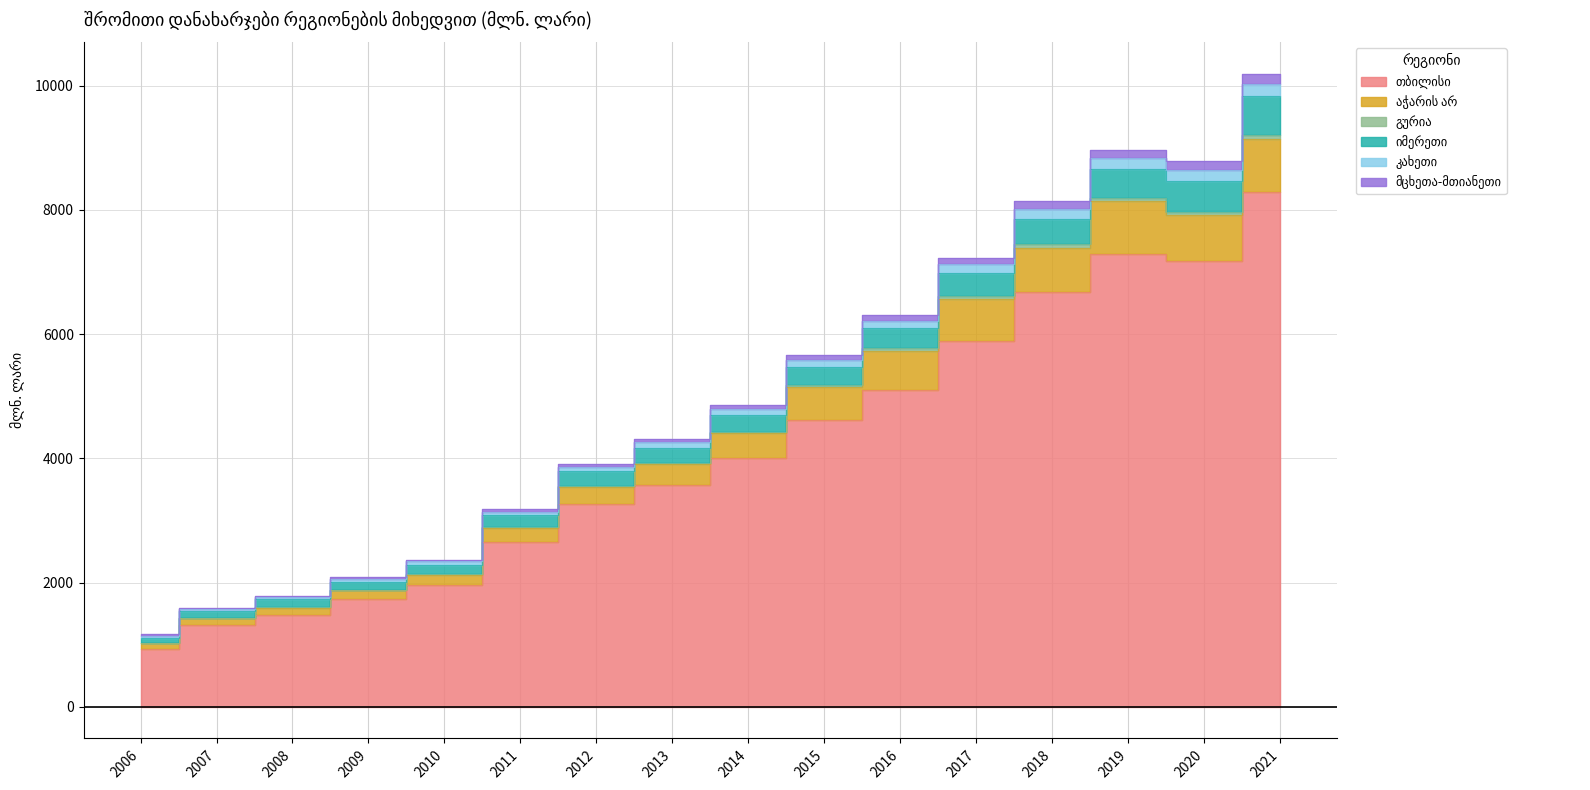

Rank the categories by აჭარის არ value from highest to lowest.

2021, 2019, 2020, 2018, 2017, 2016, 2015, 2014, 2013, 2012, 2011, 2010, 2009, 2008, 2007, 2006